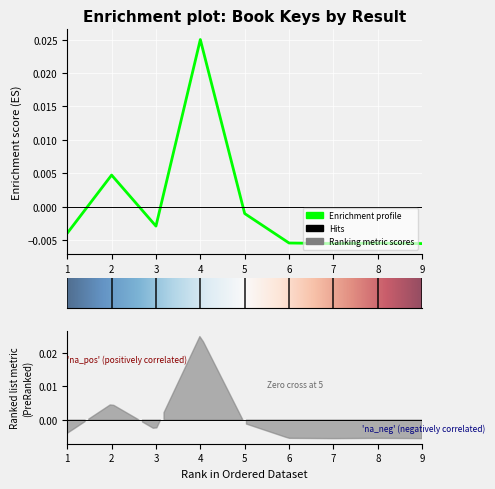

How many categories are shown in the chart?

9